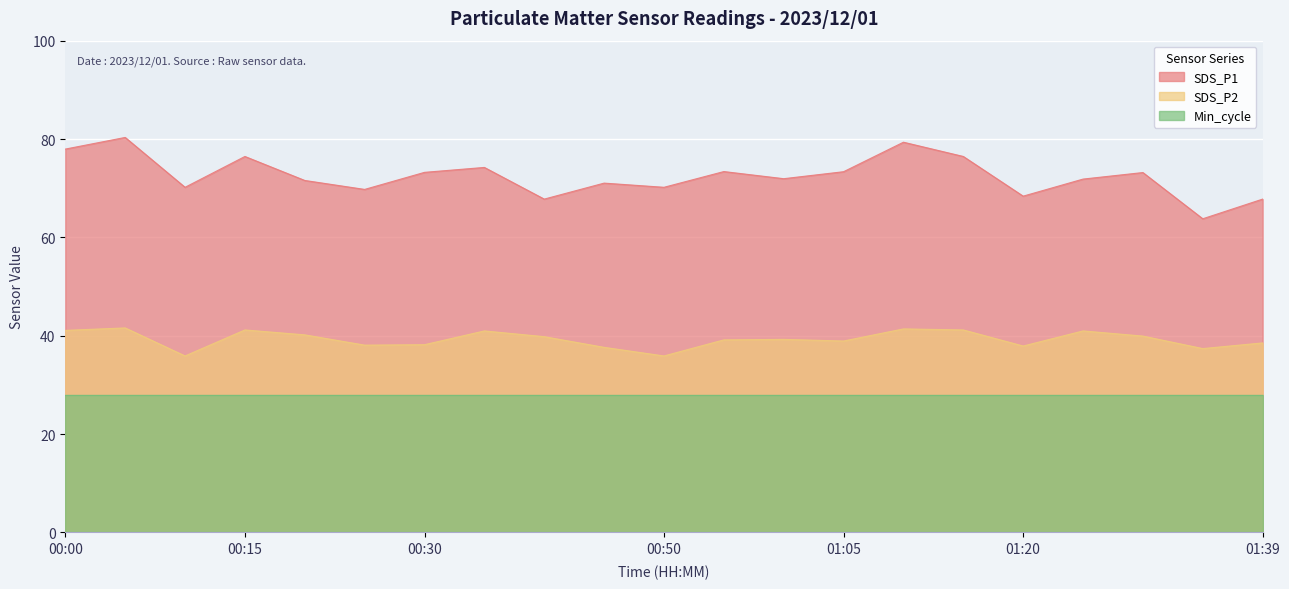

Count the number of data series in this chart.

3